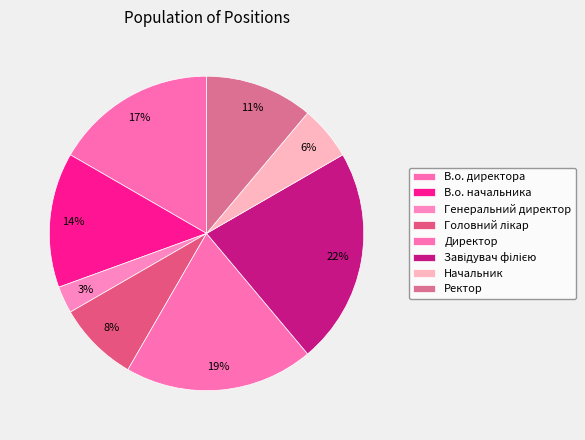

How many slices are in this pie chart?

8